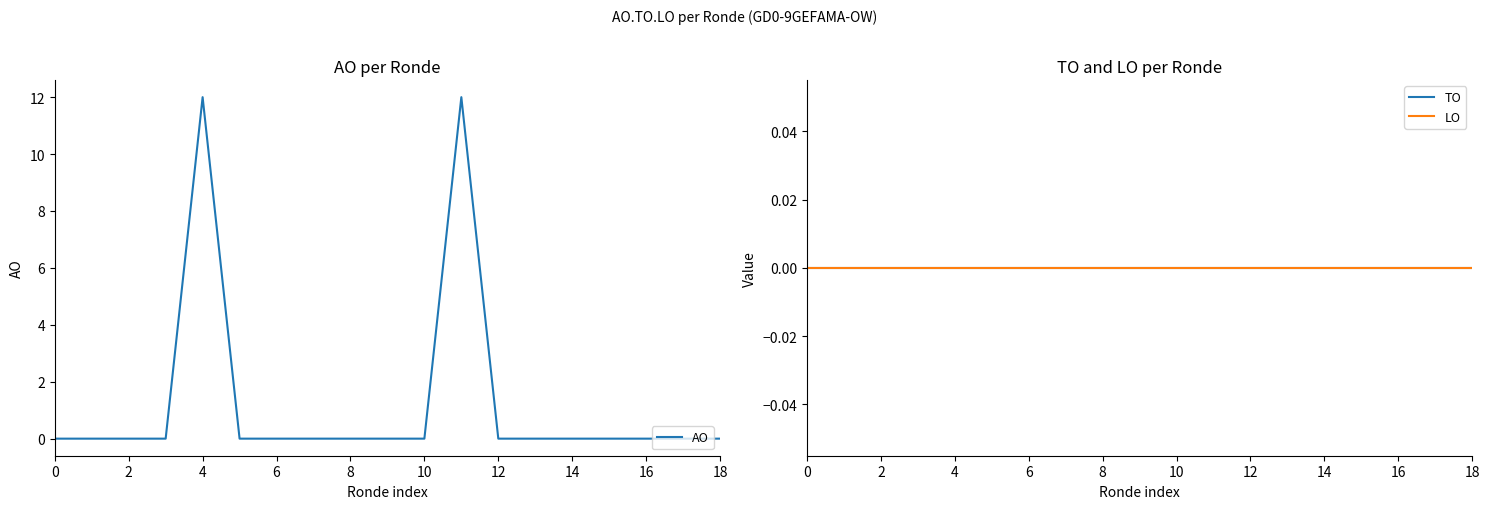

Does the chart have visible grid lines?

No